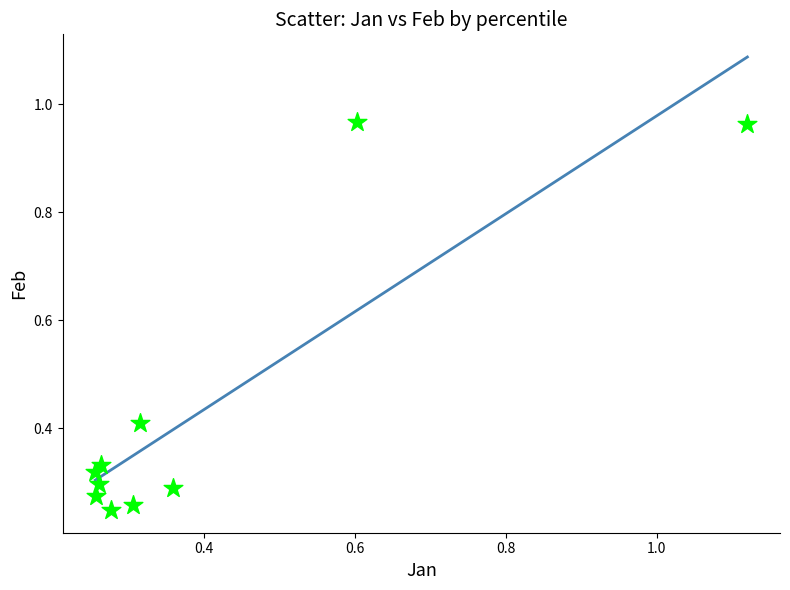

What is the range of Y values (max minus min)?

0.7